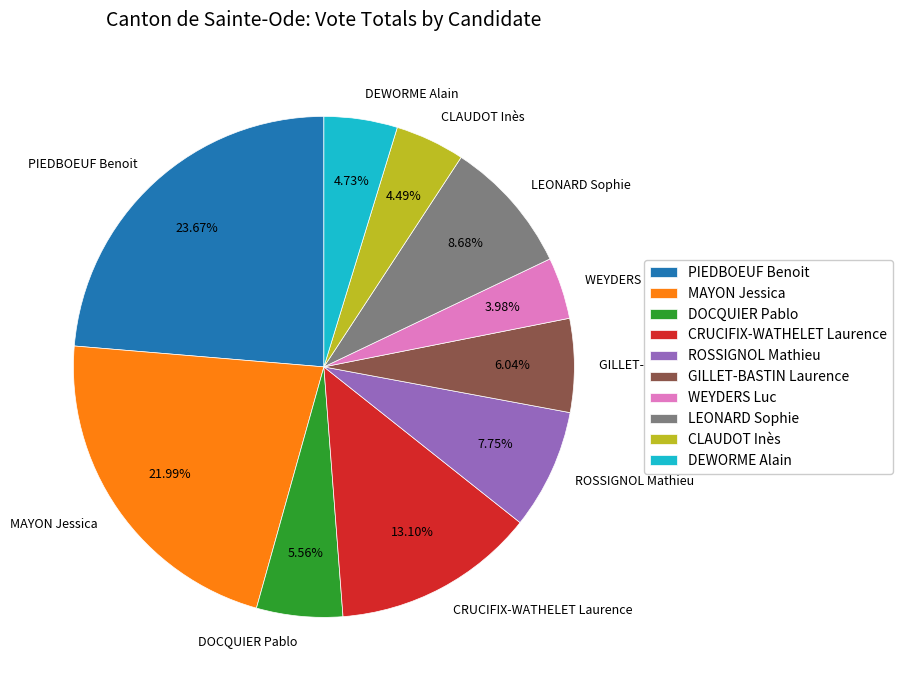

What percentage is the GILLET-BASTIN Laurence slice, to the nearest percent?

6%